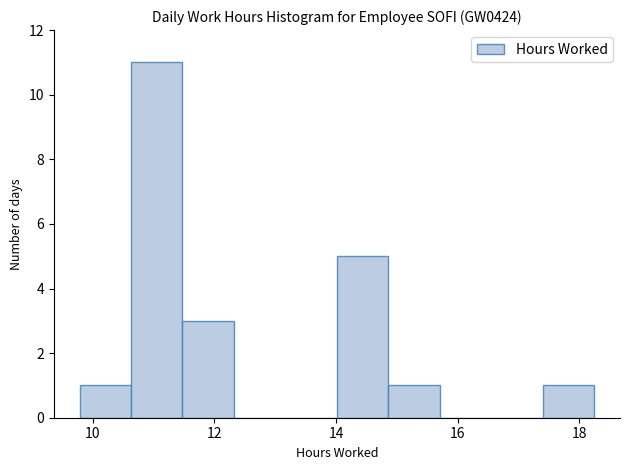

Reading left to right, list every bar in this chart as the range it spans on the x-axis followed by its height. Neither the bar edges nor the heights are printed on the chart, so give them approximately, as read against the axes.

9.8 to 10.6: 1
10.6 to 11.4: 11
11.4 to 12.4: 3
12.4 to 13.2: 0
13.2 to 14.0: 0
14.0 to 14.8: 5
14.8 to 15.8: 1
15.8 to 16.6: 0
16.6 to 17.4: 0
17.4 to 18.2: 1